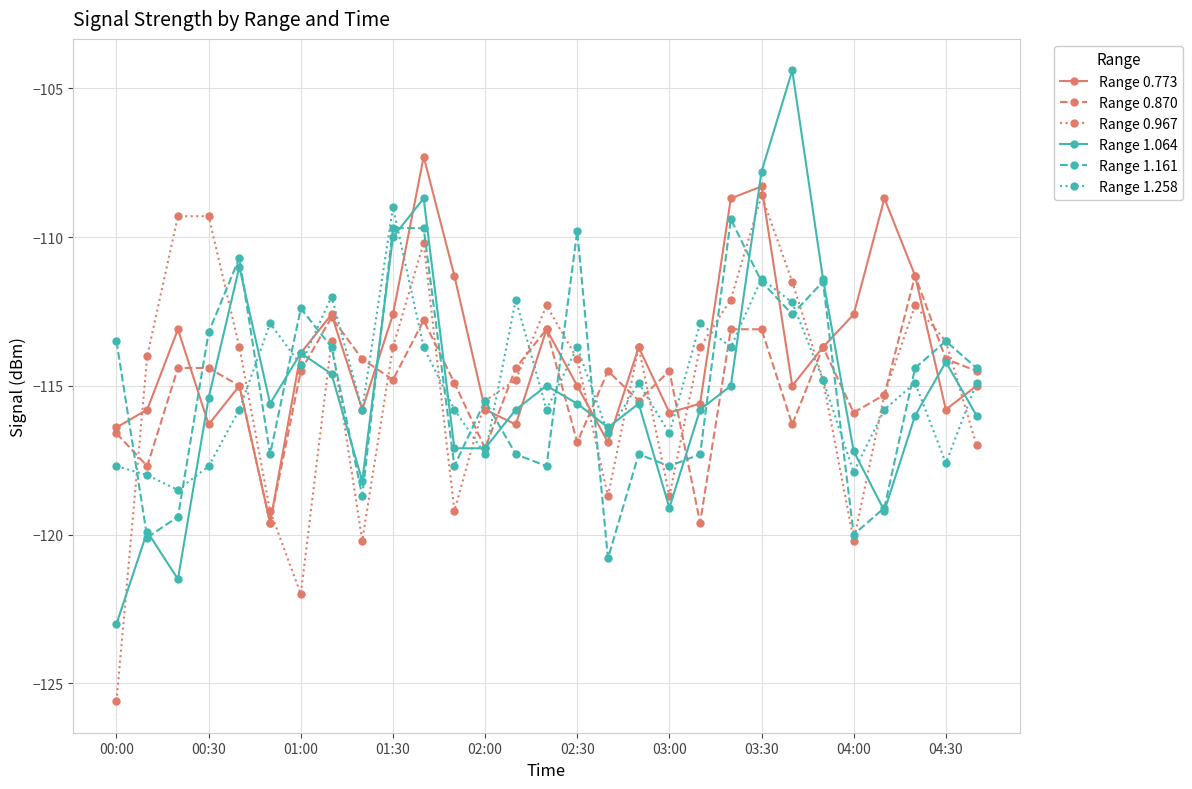

Reading right to left, list all the values displayed in this chart.

Range 0.773: -115.0	-115.8	-111.3	-108.7	-112.6	-113.7	-115.0	-108.3	-108.7	-115.6	-115.9	-113.7	-116.9	-115.0	-113.1	-116.3	-115.8	-111.3	-107.3	-112.6	-115.8	-112.6	-113.9	-119.6	-115.0	-116.3	-113.1	-115.8	-116.4
Range 0.870: -114.5	-114.1	-111.3	-115.3	-115.9	-113.7	-116.3	-113.1	-113.1	-119.6	-114.5	-115.5	-114.5	-116.9	-113.1	-114.4	-117.1	-114.9	-112.8	-114.8	-114.1	-112.7	-114.5	-119.6	-115.0	-114.4	-114.4	-117.7	-116.6
Range 0.967: -117.0	-113.5	-112.3	-115.3	-120.2	-114.8	-111.5	-108.6	-112.1	-113.7	-118.7	-113.7	-118.7	-114.1	-112.3	-114.8	-115.5	-119.2	-110.2	-113.7	-120.2	-113.5	-122.0	-119.2	-113.7	-109.3	-109.3	-114.0	-125.6
Range 1.064: -116.0	-114.2	-116.0	-119.2	-117.2	-111.4	-104.4	-107.8	-115.0	-115.8	-119.1	-115.6	-116.4	-115.6	-115.0	-115.8	-117.1	-117.1	-108.7	-110.0	-118.2	-114.6	-113.9	-115.6	-111.0	-115.4	-121.5	-119.9	-123.0
Range 1.161: -114.4	-113.5	-114.4	-119.1	-120.0	-111.5	-112.6	-111.5	-109.4	-117.3	-117.7	-117.3	-120.8	-109.8	-117.7	-117.3	-115.5	-117.7	-109.7	-109.7	-118.7	-113.7	-112.4	-117.3	-110.7	-113.2	-119.4	-120.1	-113.5
Range 1.258: -114.9	-117.6	-114.9	-115.8	-117.9	-114.8	-112.2	-111.4	-113.7	-112.9	-116.6	-114.9	-116.6	-113.7	-115.8	-112.1	-117.3	-115.8	-113.7	-109.0	-115.8	-112.0	-114.3	-112.9	-115.8	-117.7	-118.5	-118.0	-117.7